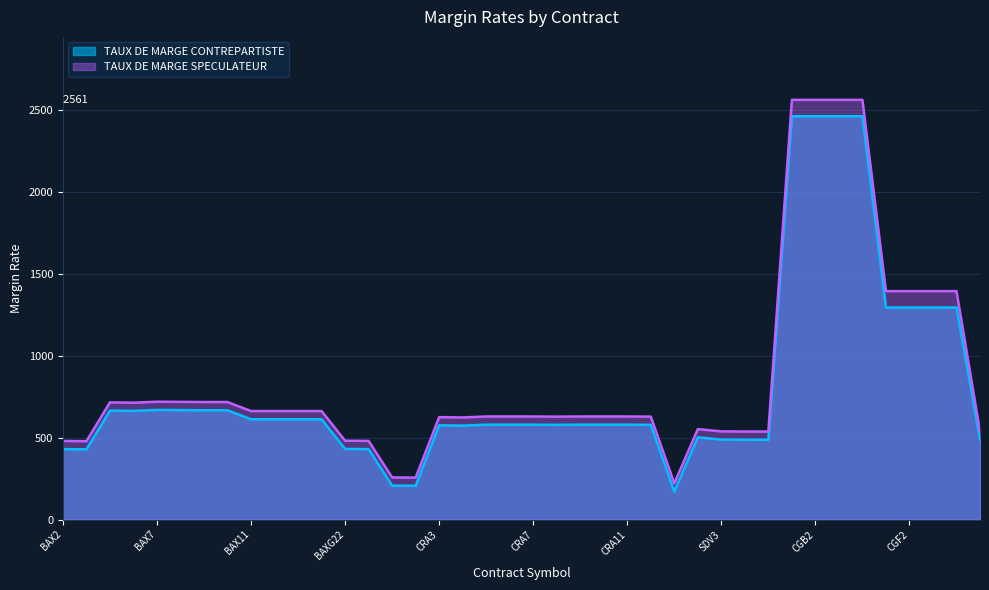

List the series in order of their peak value, highest first.

TAUX DE MARGE SPECULATEUR, TAUX DE MARGE CONTREPARTISTE